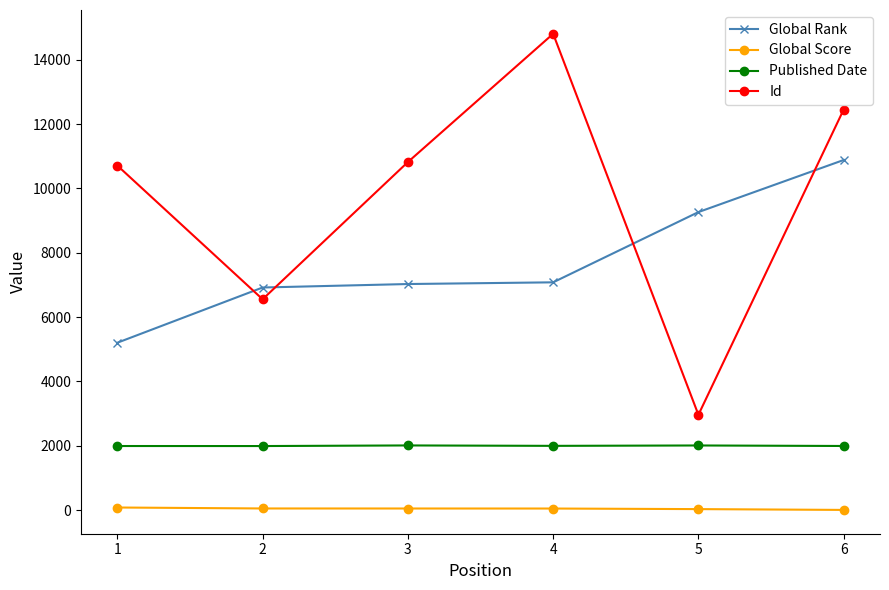

What are all the series names shown in the legend?

Global Rank, Global Score, Published Date, Id